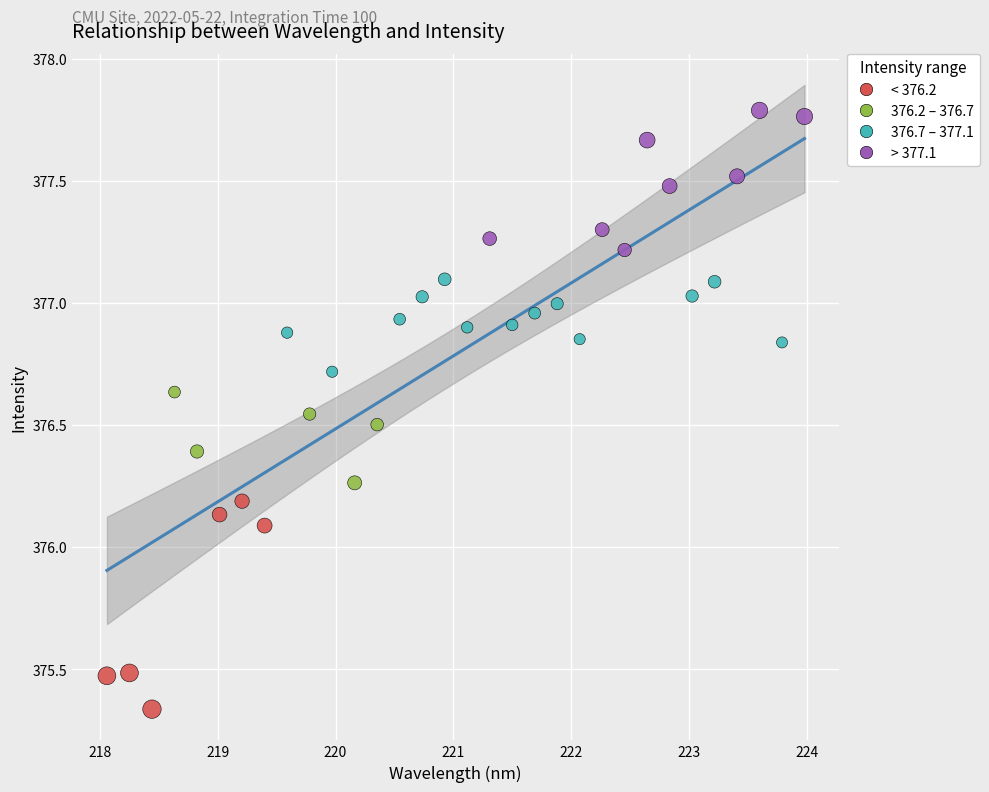

What is the range of X values (max minus min)?

5.9